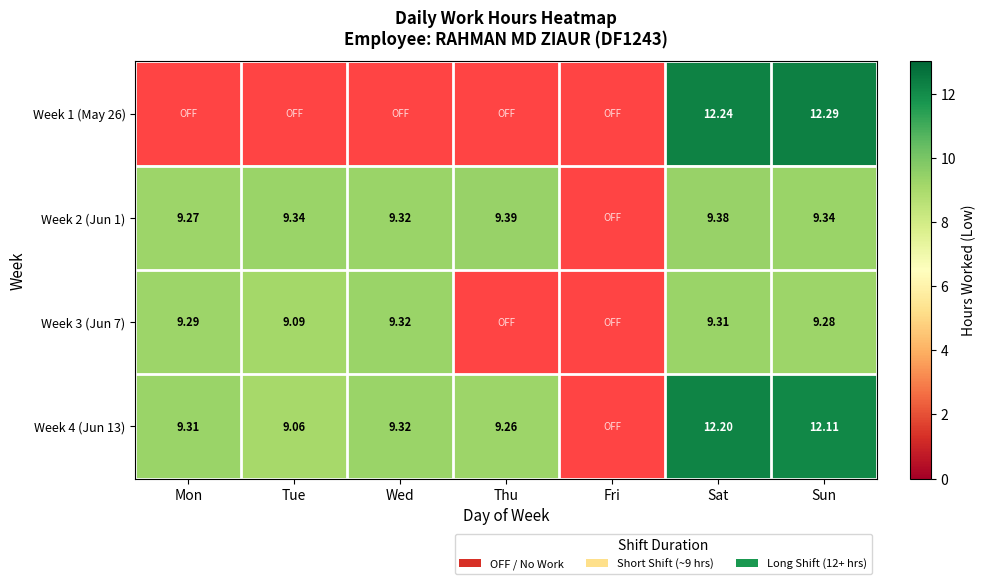

Which label corresponds to the smallest value in the chart?

Mon